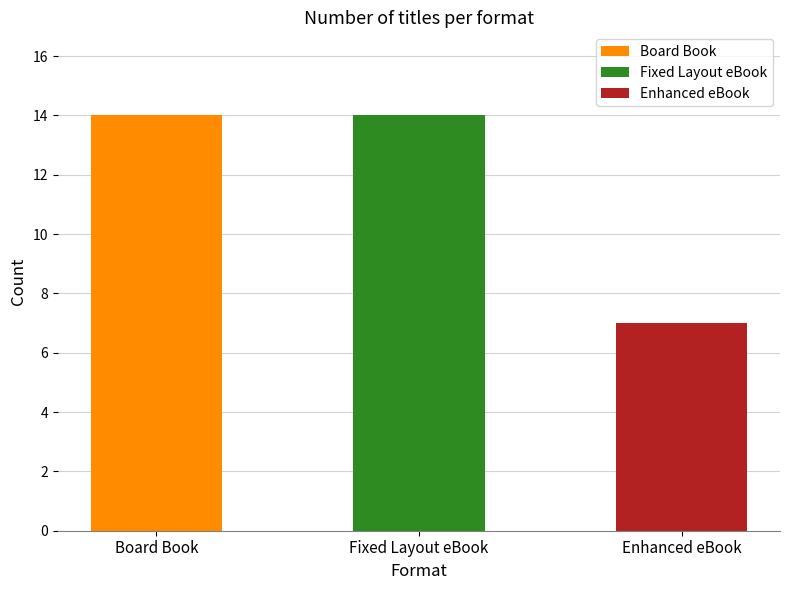

List the labels in order of value, smallest first.

Enhanced eBook, Board Book, Fixed Layout eBook